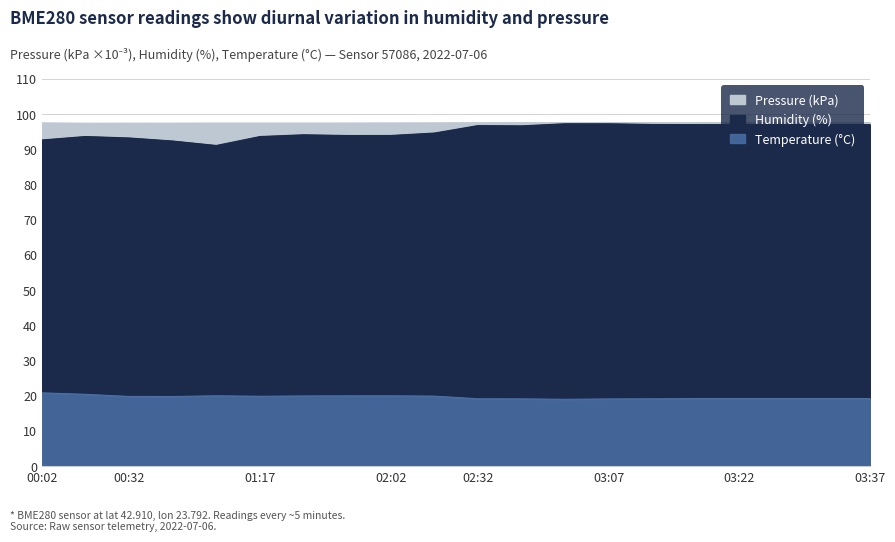

True or false: Pressure (hPa/10) and Humidity intersect in this chart.

False